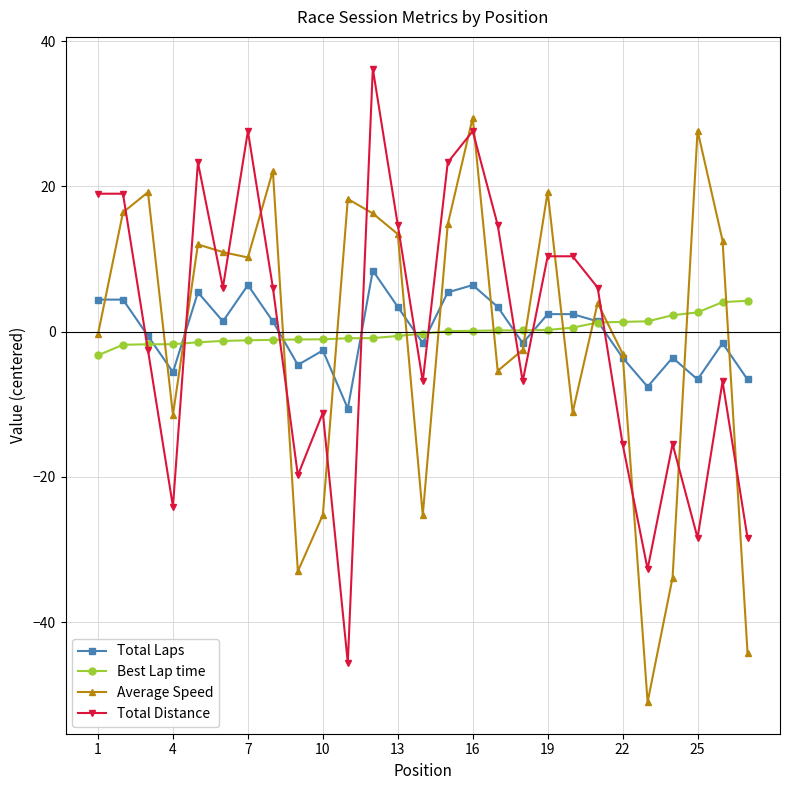

True or false: Total Distance has more than 2 interior local peaks.

True